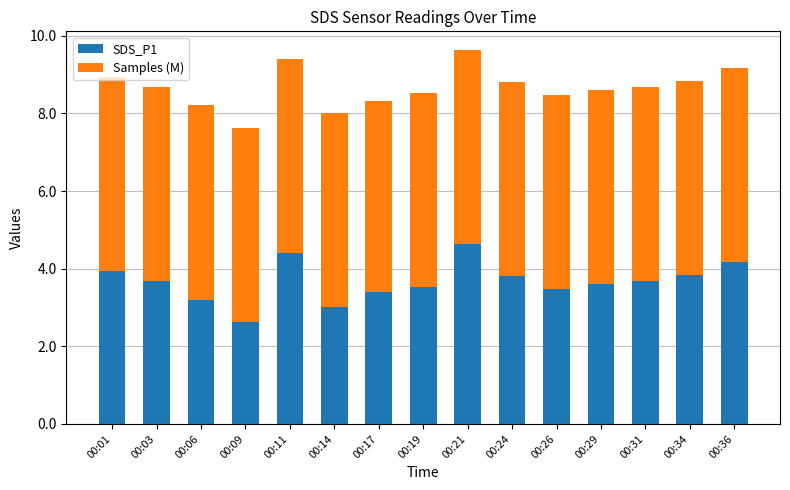

What is the sum of all SDS_P1 values?

54.9